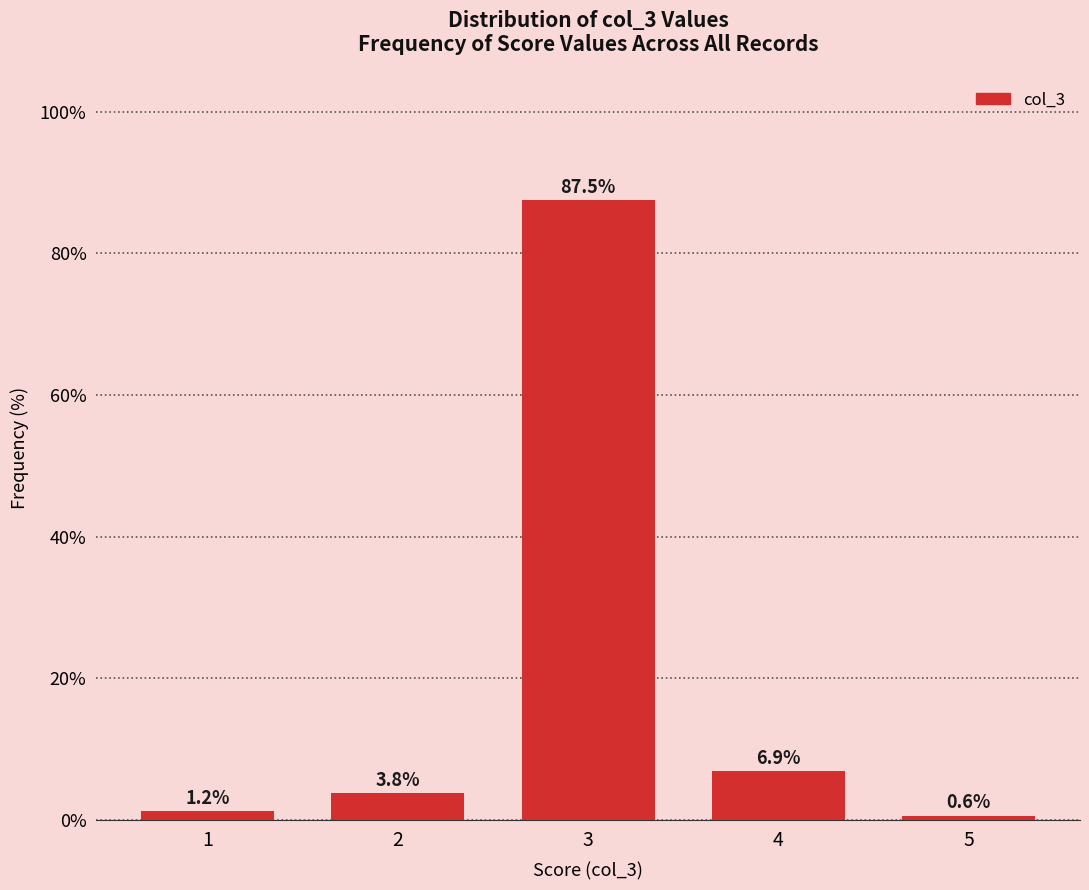

Is it true that the value at 3 is 121.9?

False